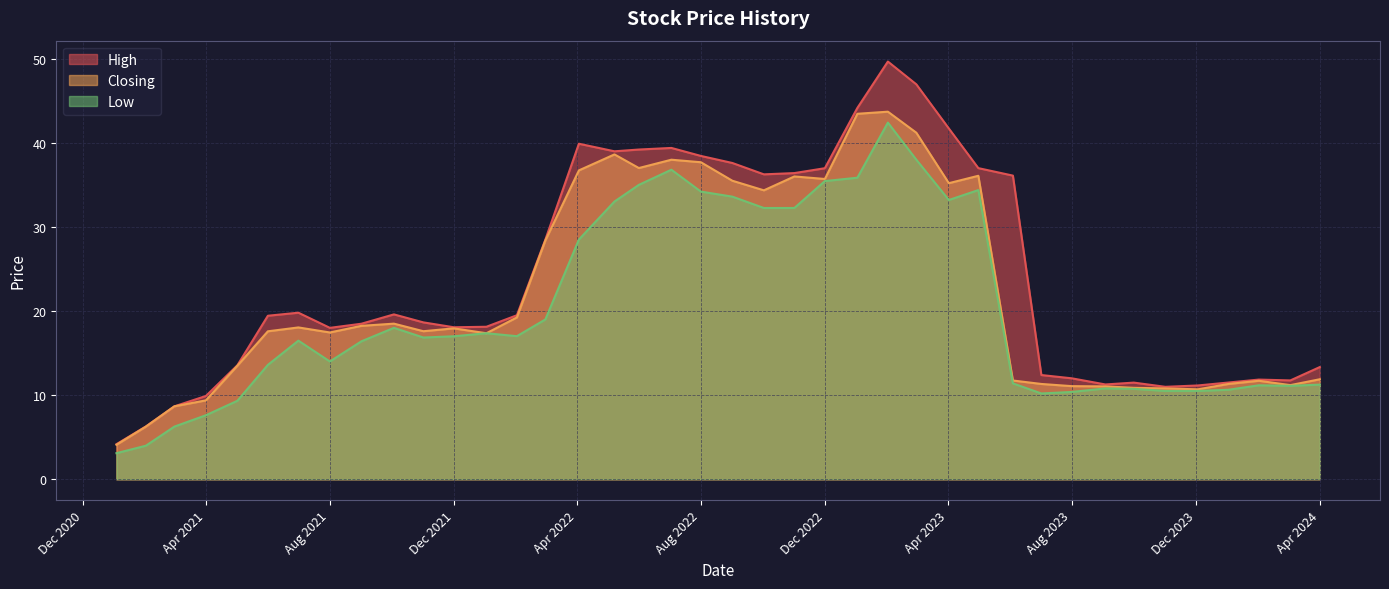

At how many categories does at least one series exceed 32?

15